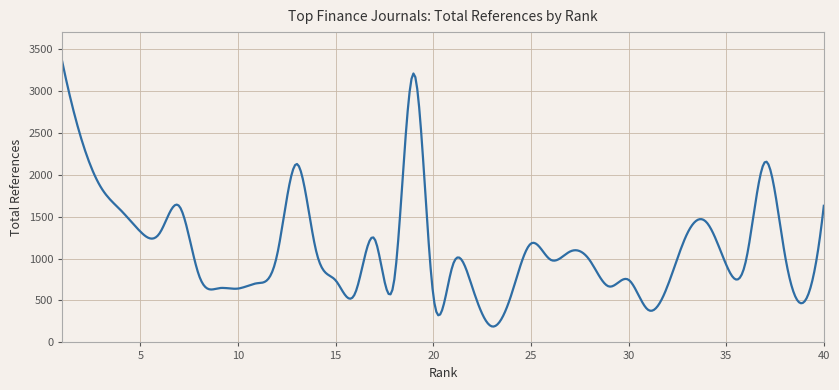

What is the smallest value displayed?

189.3